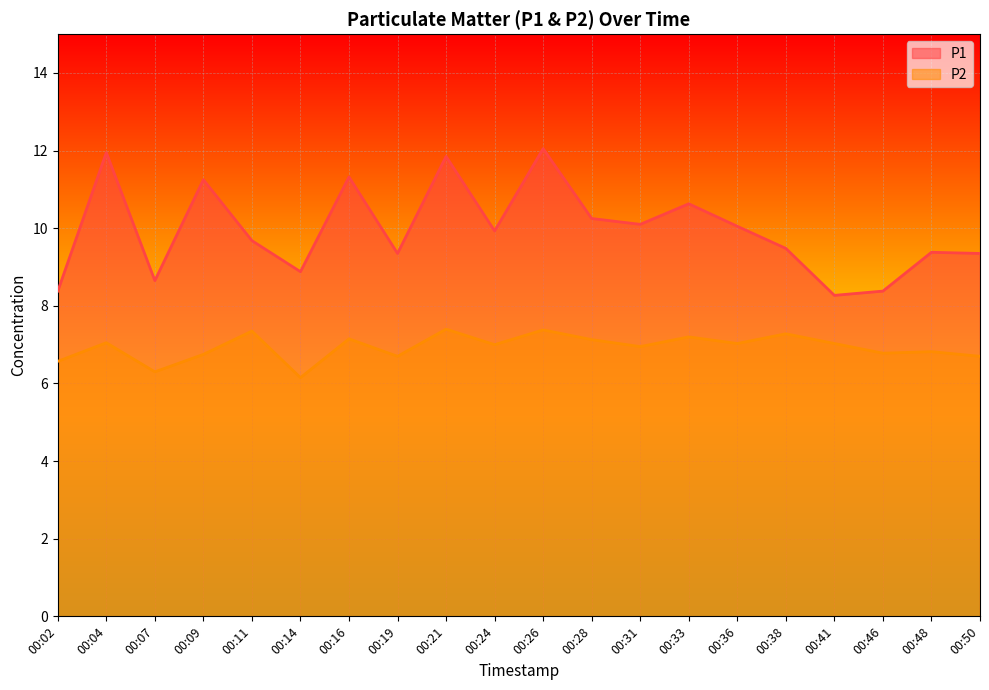

How many series are shown in this chart?

2